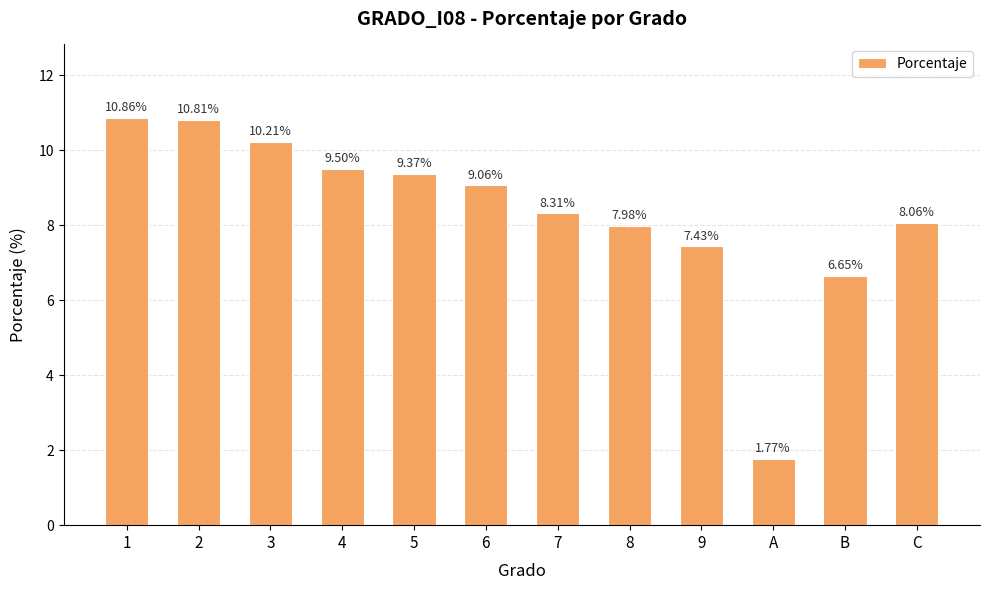

What is the sum of all values?

100.0